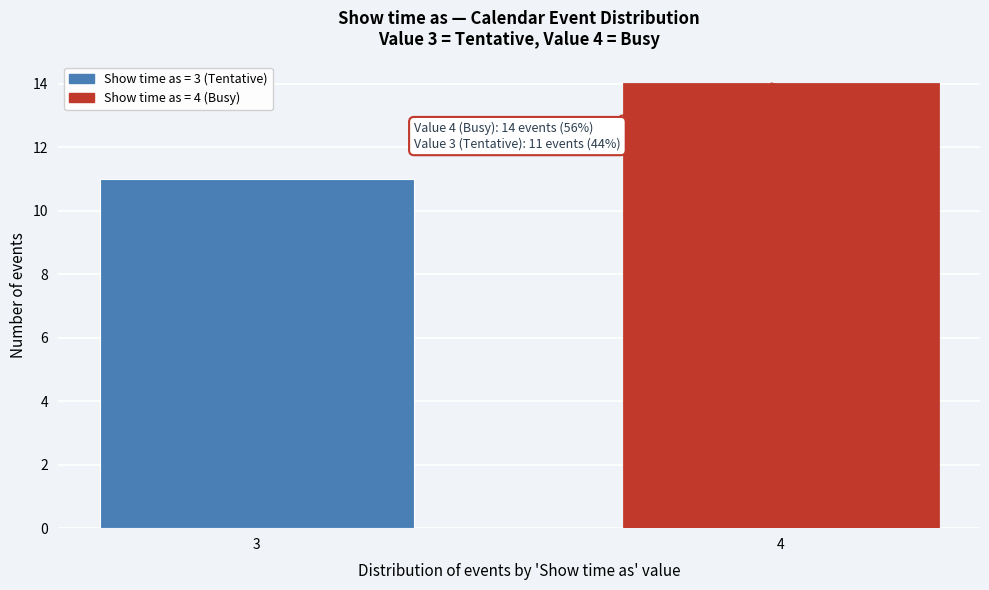

Reading left to right, what are all the values shown in this chart?

11	14